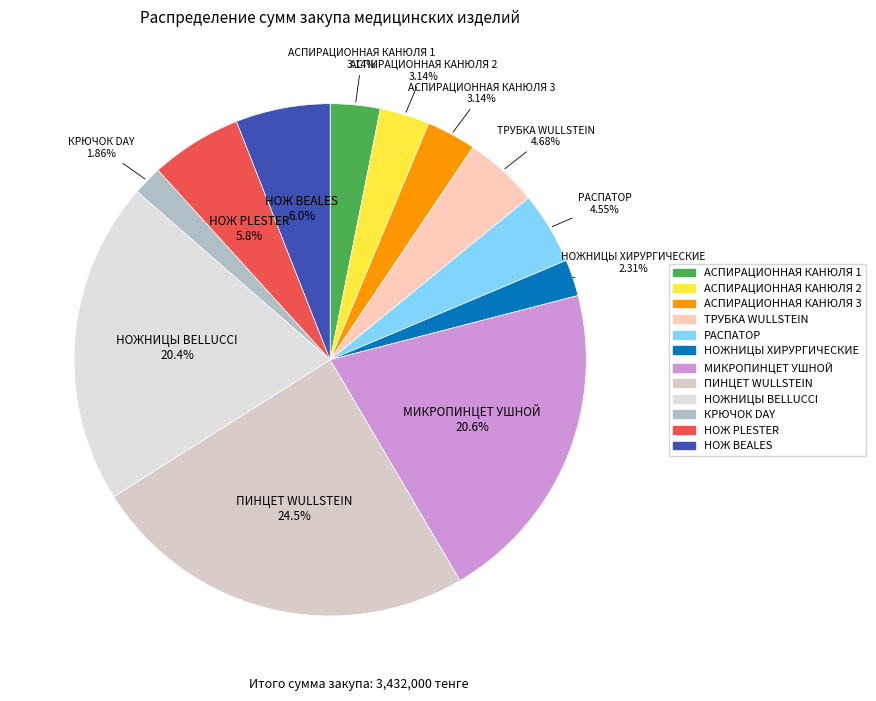

Does НОЖ BEALES account for over 50% of the chart?

No